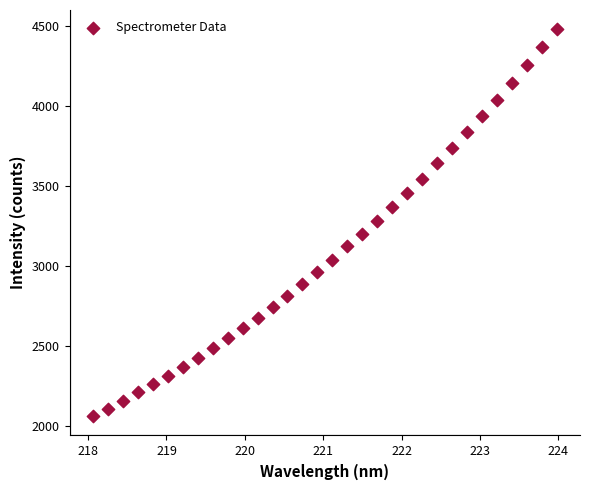

What is the range of X values (max minus min)?

5.9